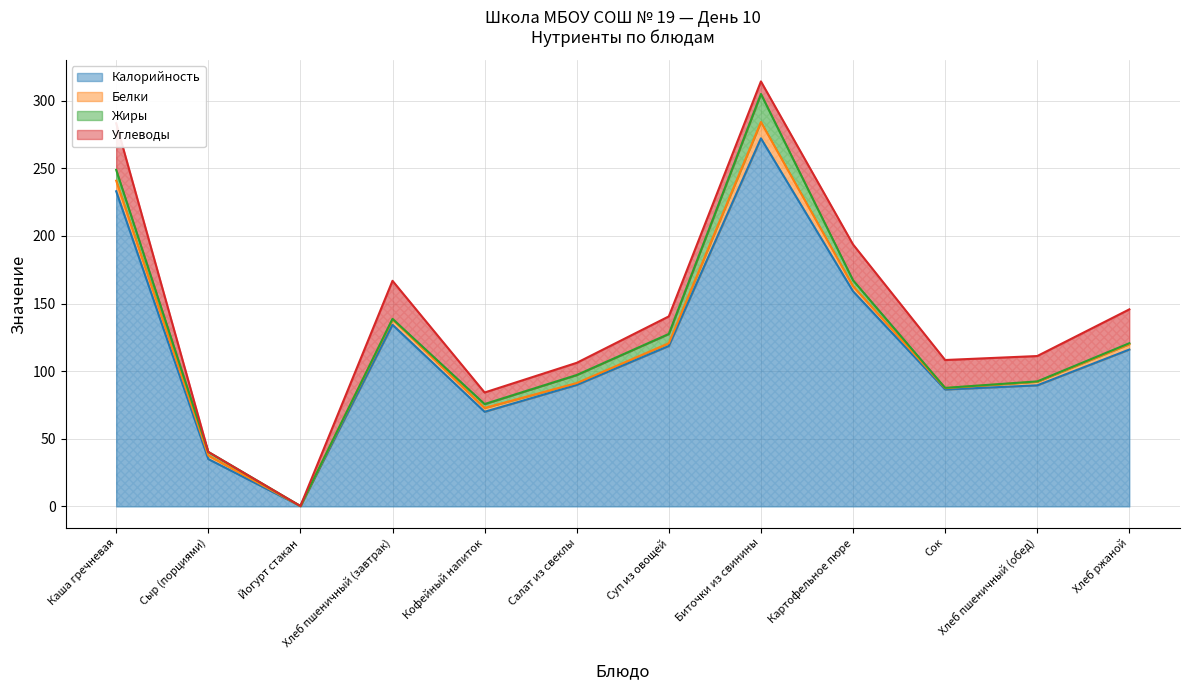

What is the value of the Белки point at the 10th from the left?

1.0